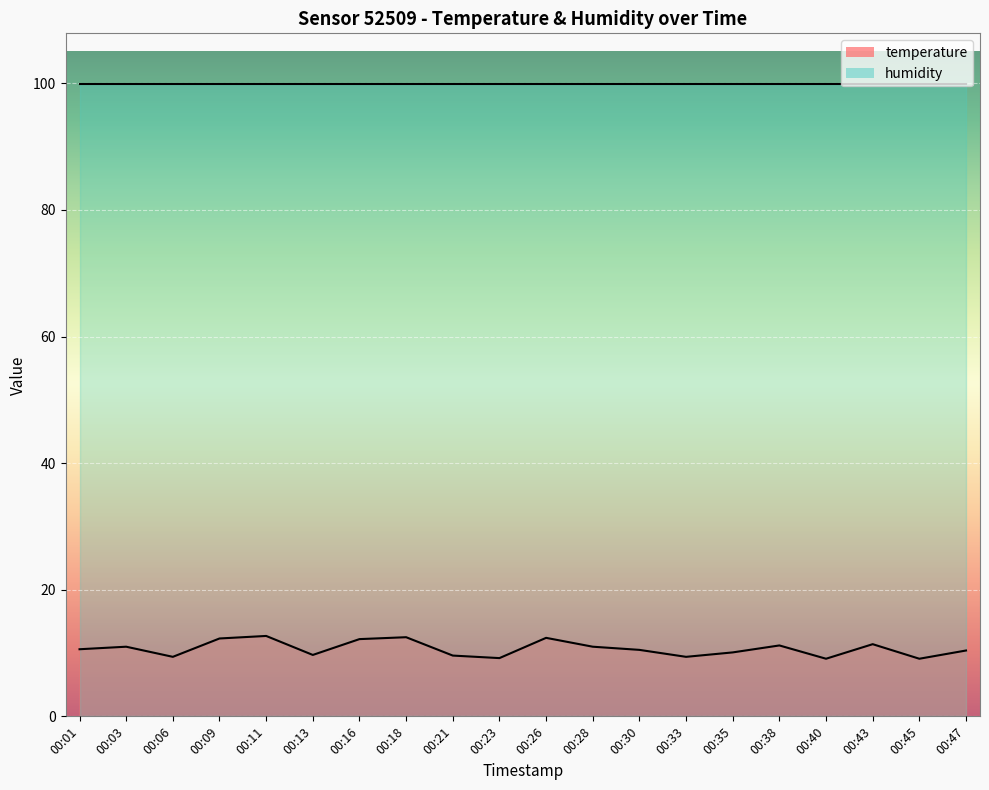

Is it true that the value at 00:16 is 12.2?

True